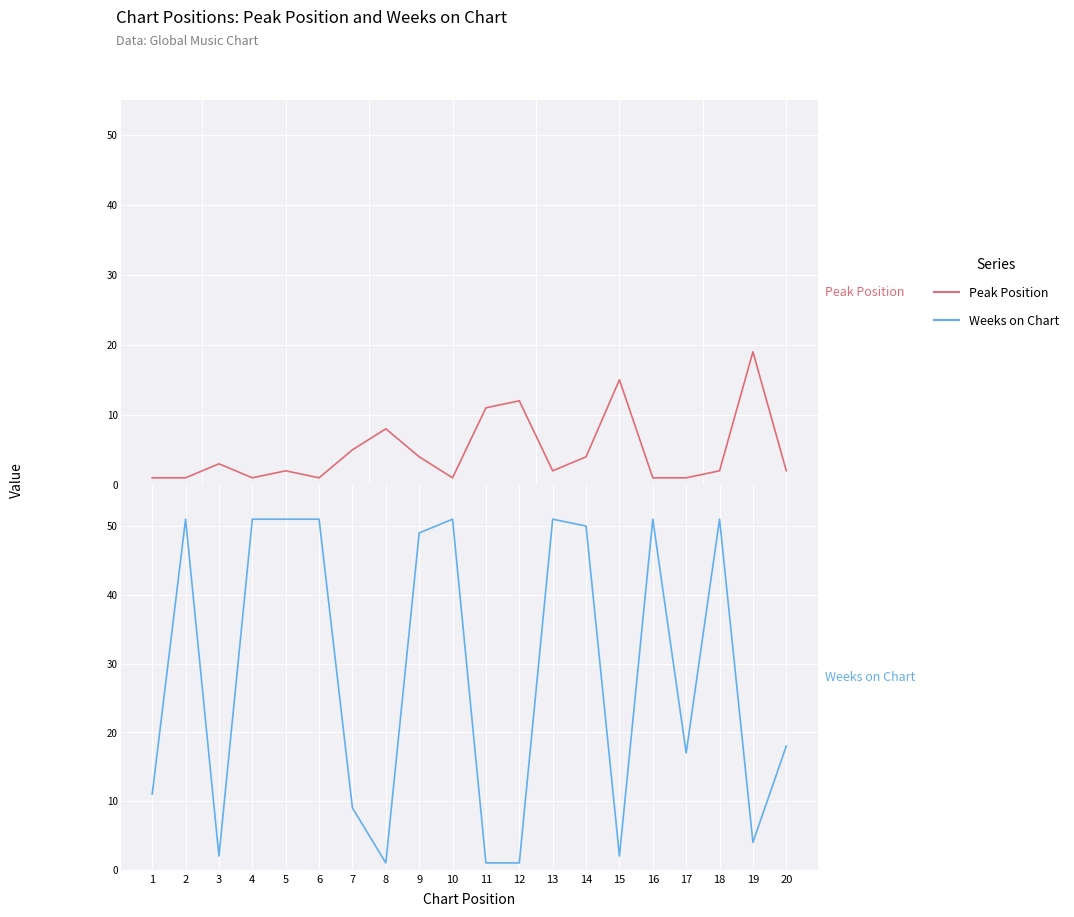

What is the sum of all Weeks on Chart values?

573